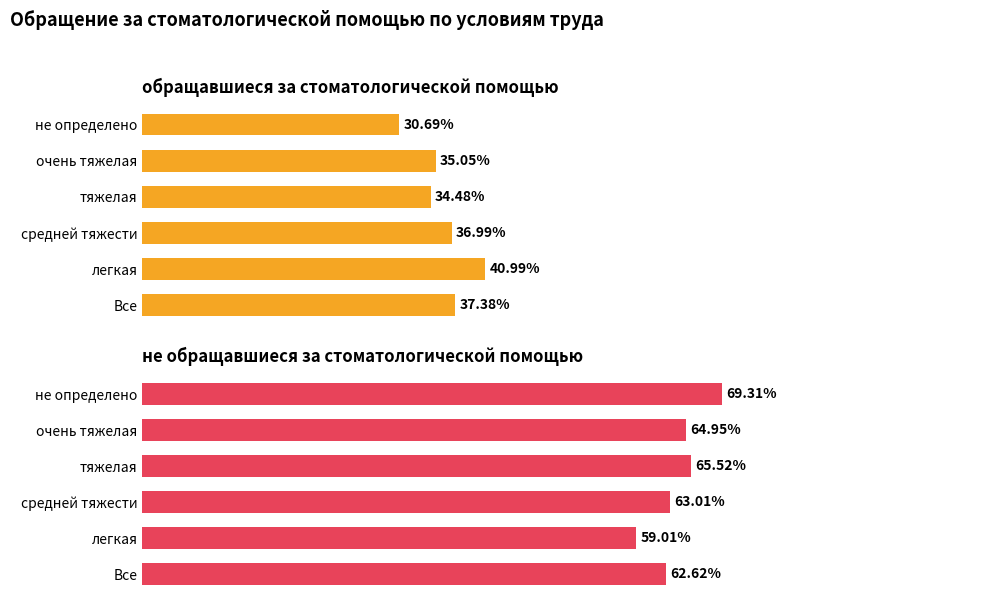

List the series in order of their overall mean, highest first.

не обращавшиеся за стоматологической помощью, обращавшиеся за стоматологической помощью